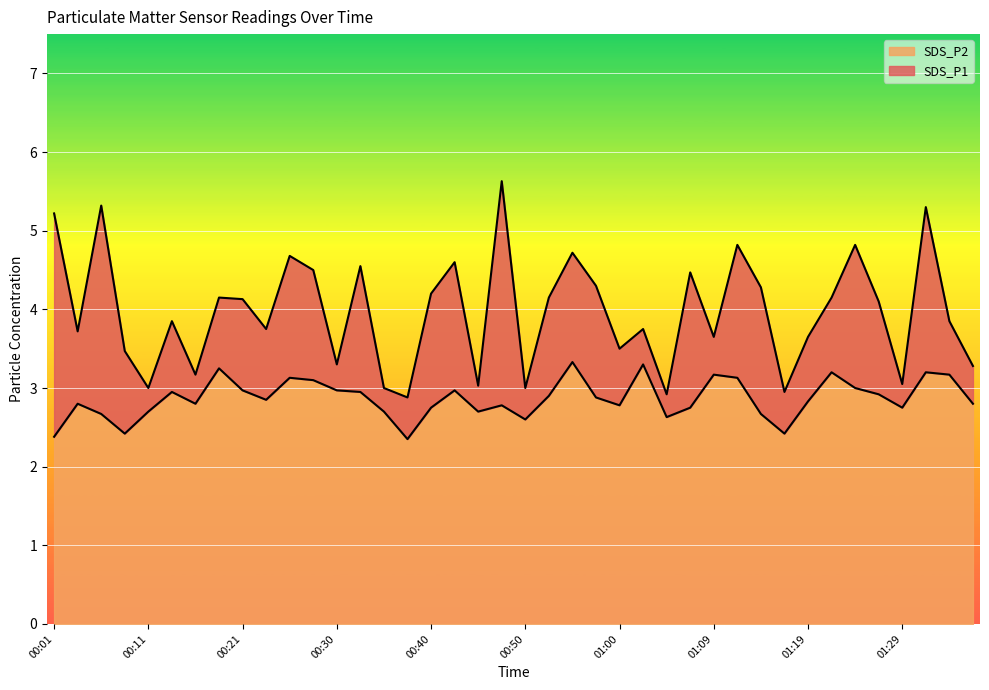

True or false: SDS_P2 and SDS_P1 cross at least once.

False